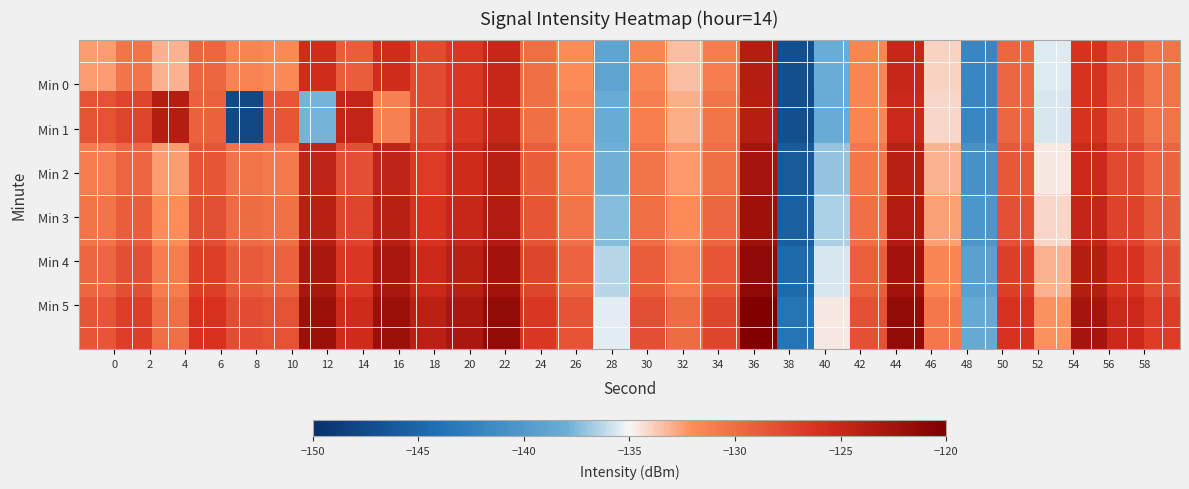

What is the greatest value displayed?

-120.2